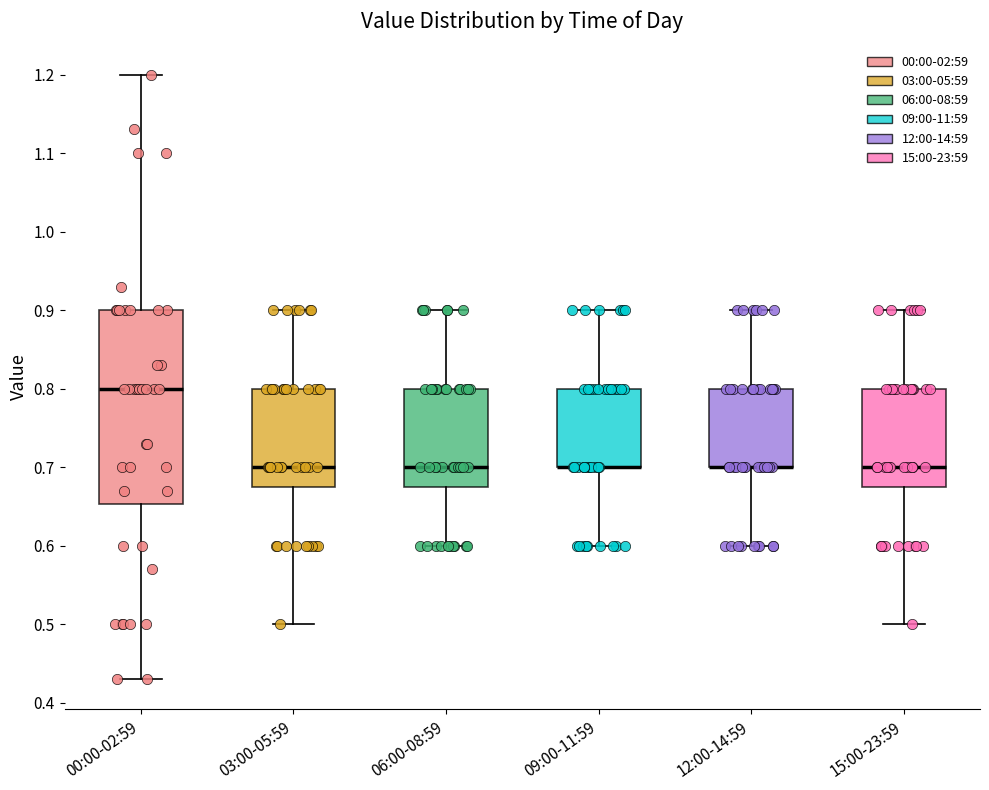

Reading left to right, read every box against the y-axis: the position of its median line, the range the box covers, and the ends of its whiskers. The values are not printed on the chart, so give them approximately, as read against the axis.

00:00-02:59: median 0.80, box 0.65 to 0.90, whiskers 0.43 to 1.20
03:00-05:59: median 0.70, box 0.68 to 0.80, whiskers 0.50 to 0.90
06:00-08:59: median 0.70, box 0.68 to 0.80, whiskers 0.60 to 0.90
09:00-11:59: median 0.70 (drawn on the box's lower edge), box 0.70 to 0.80, whiskers 0.60 to 0.90
12:00-14:59: median 0.70 (drawn on the box's lower edge), box 0.70 to 0.80, whiskers 0.60 to 0.90
15:00-23:59: median 0.70, box 0.68 to 0.80, whiskers 0.50 to 0.90